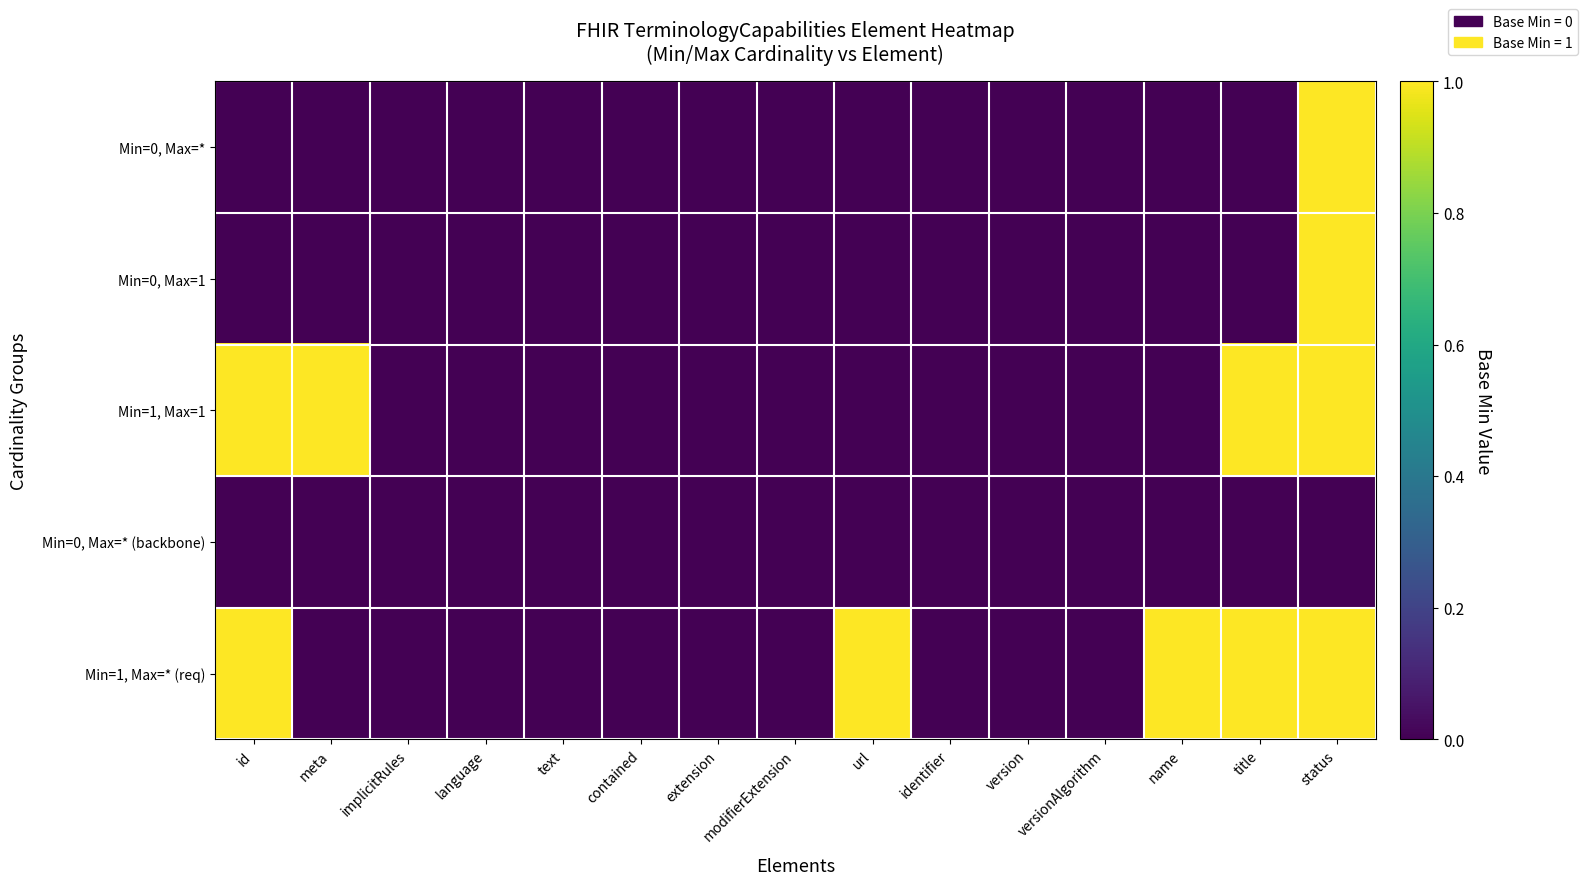

How many categories are shown in the chart?

15